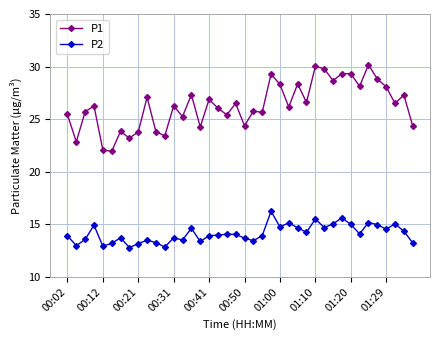

What is the value of the P2 point at the 8th from the left?

12.8